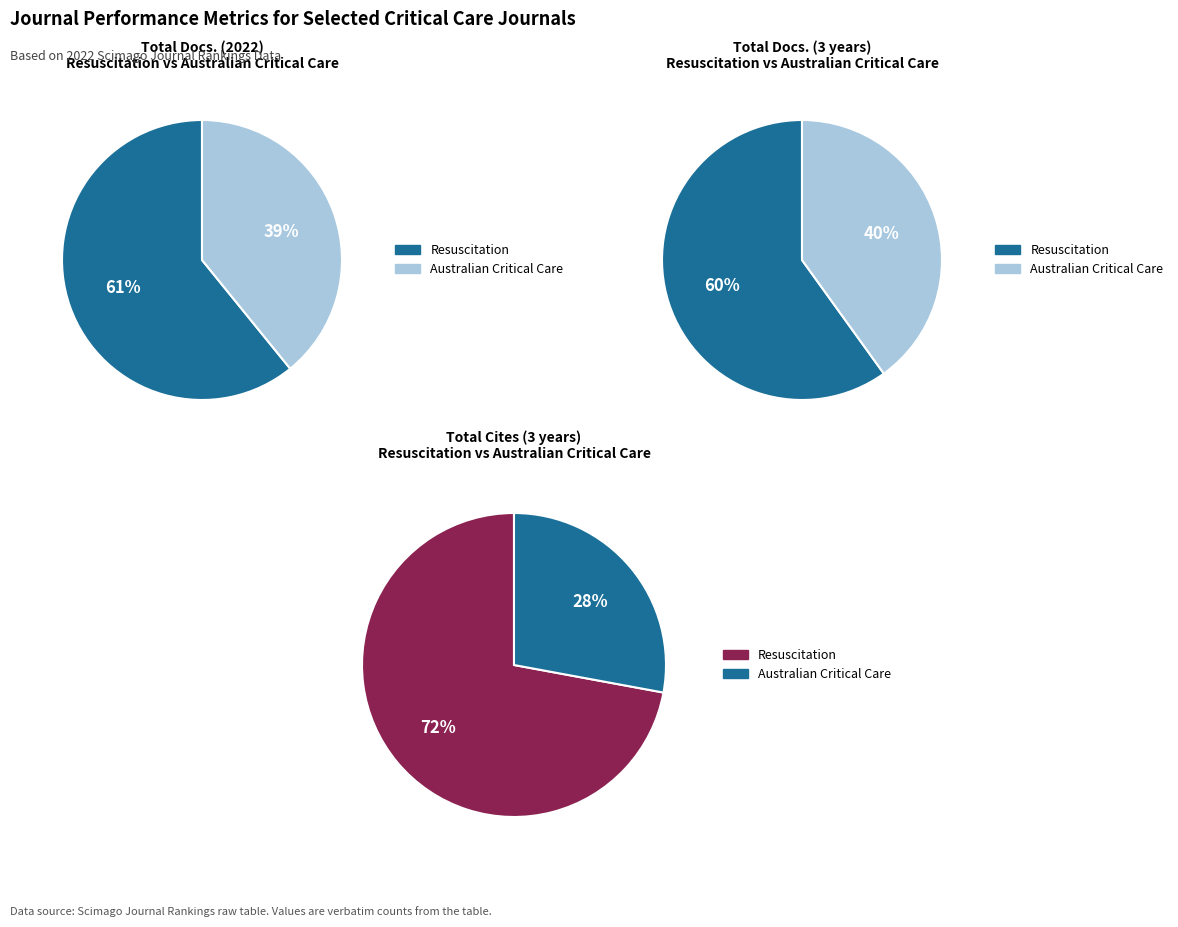

Which series has the largest range (max minus min)?

Total Cites (3years)